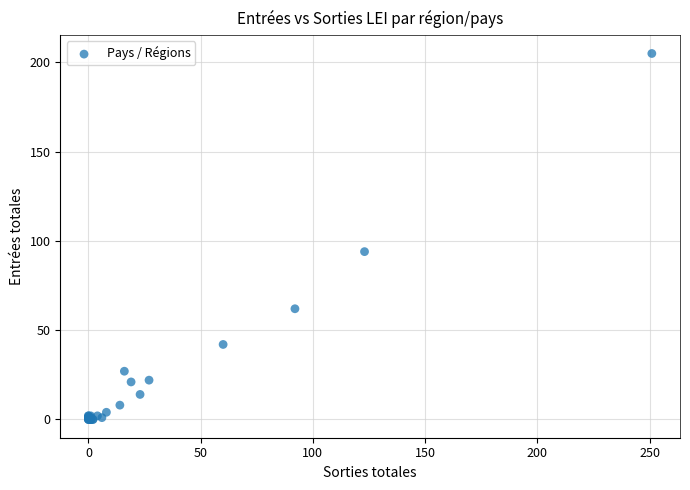

What Y value in the scatter plot is closest to 102?

94